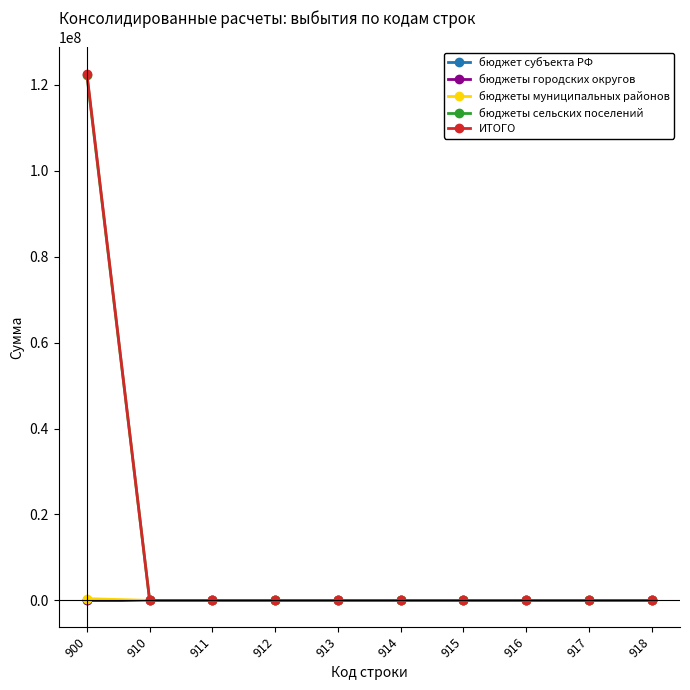

True or false: бюджеты муниципальных районов and ИТОГО cross at least once.

False